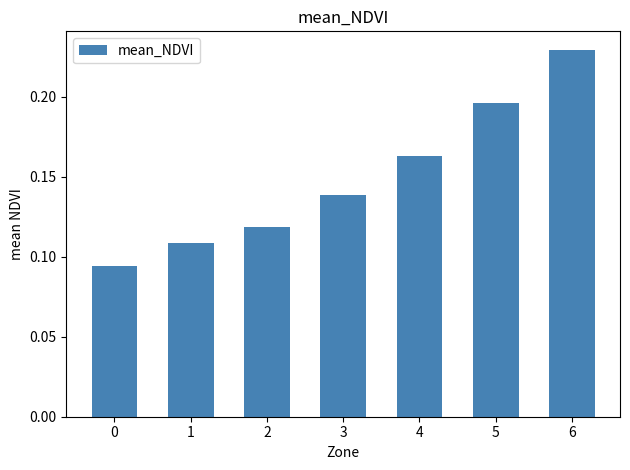

What is the sum of all values?

1.0